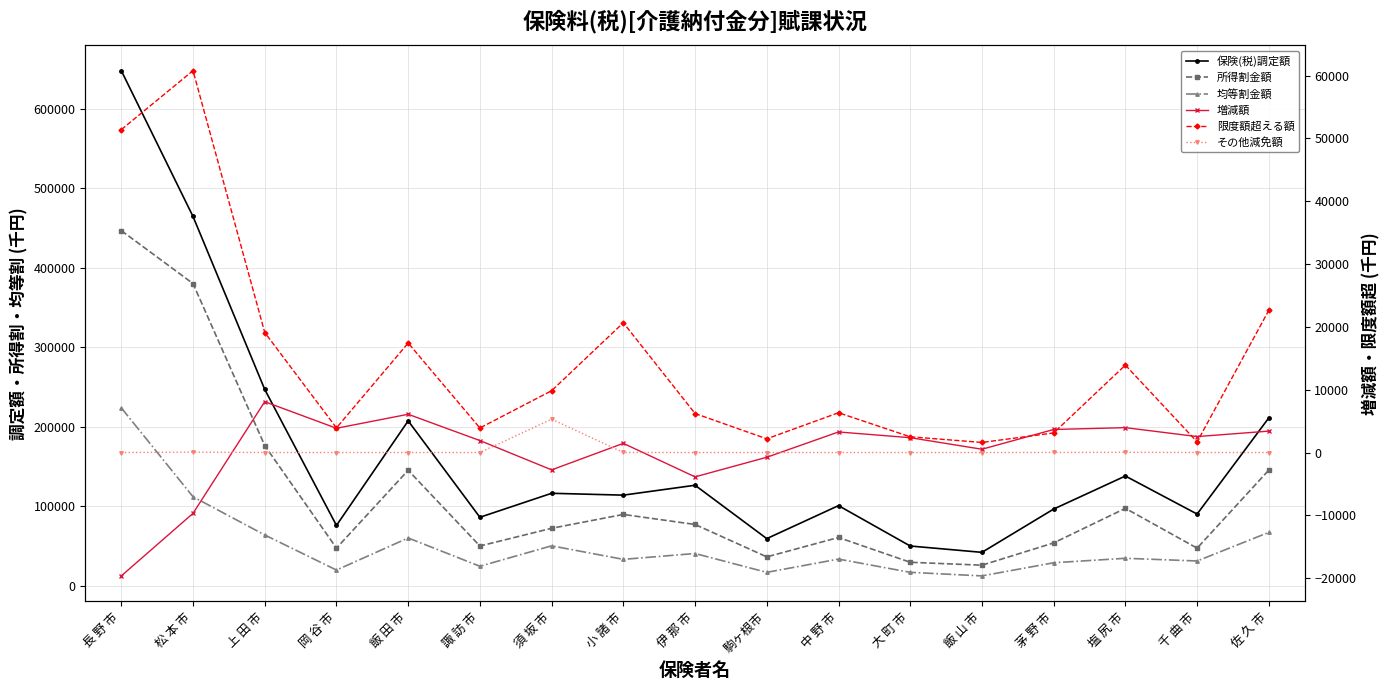

What is the label of the 5th point from the right?

飯 山 市